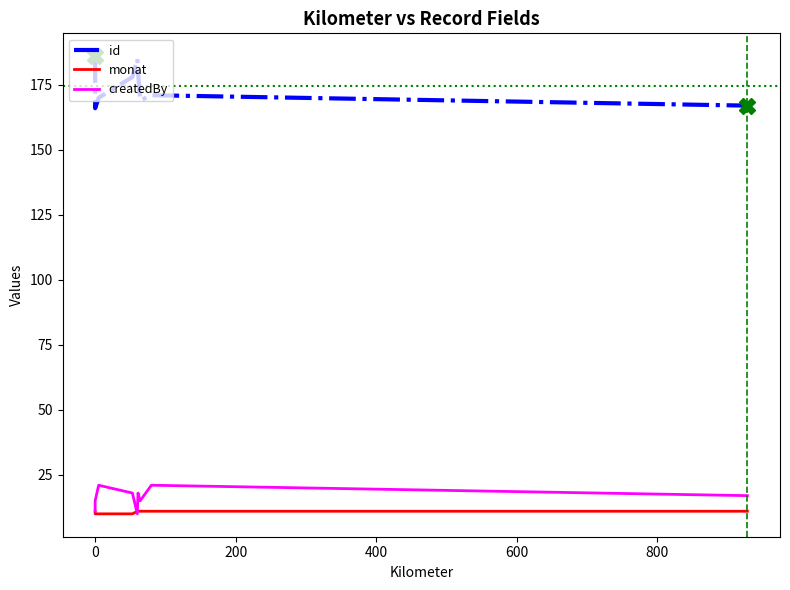

Count the monat values in the range 10 to 11.

9